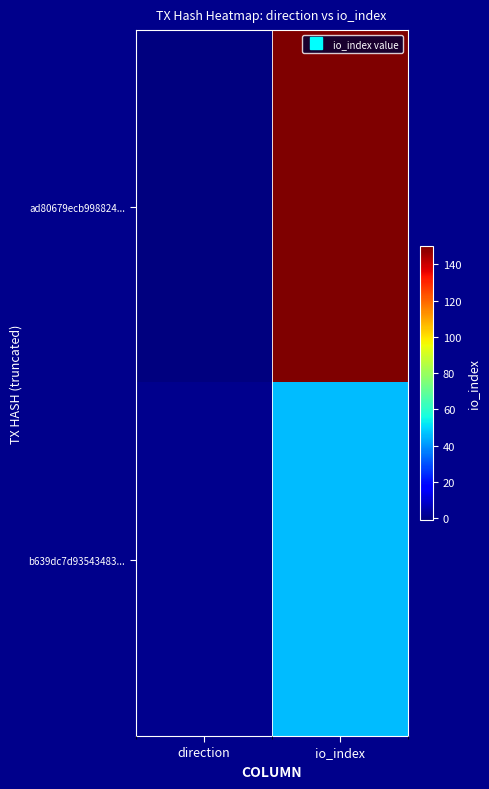

Between io_index and direction, which is larger?

io_index